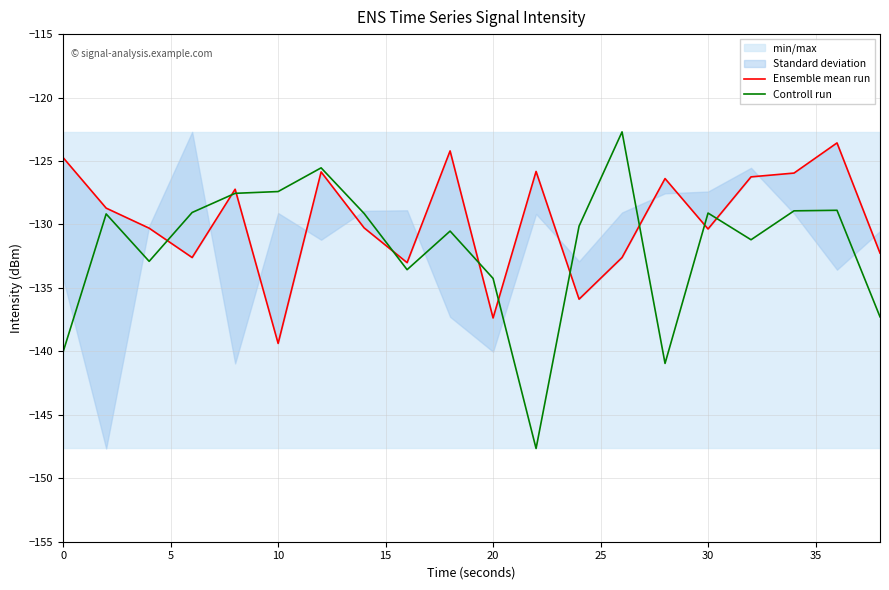

How many lines are shown in the chart?

2